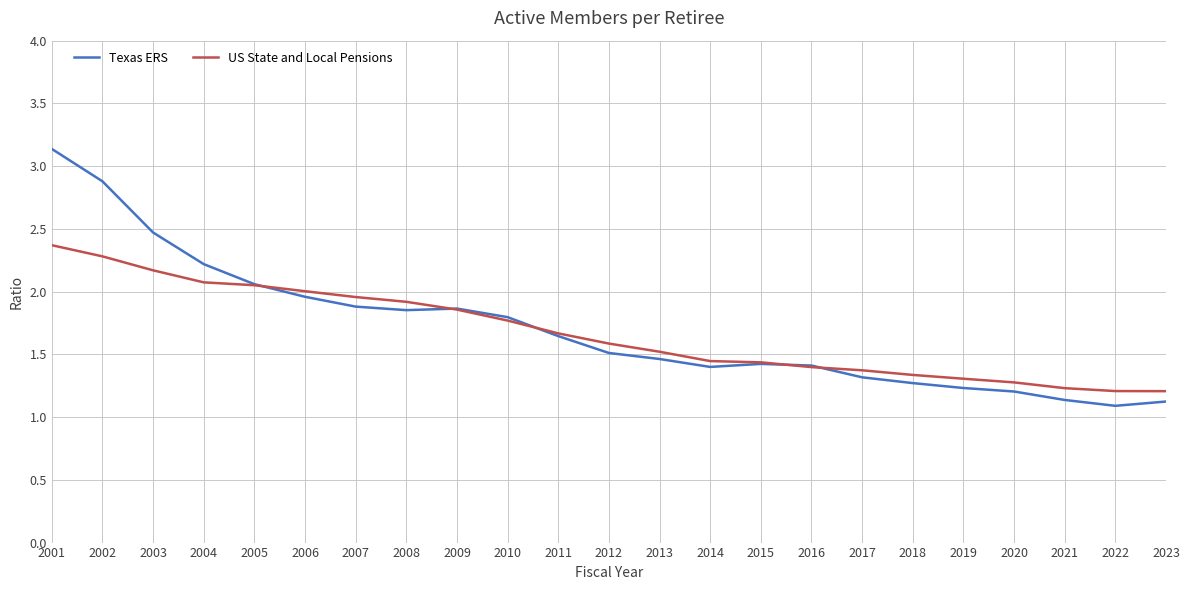

Rank the series by their average value, from highest to lowest.

Texas ERS, US State and Local Pensions